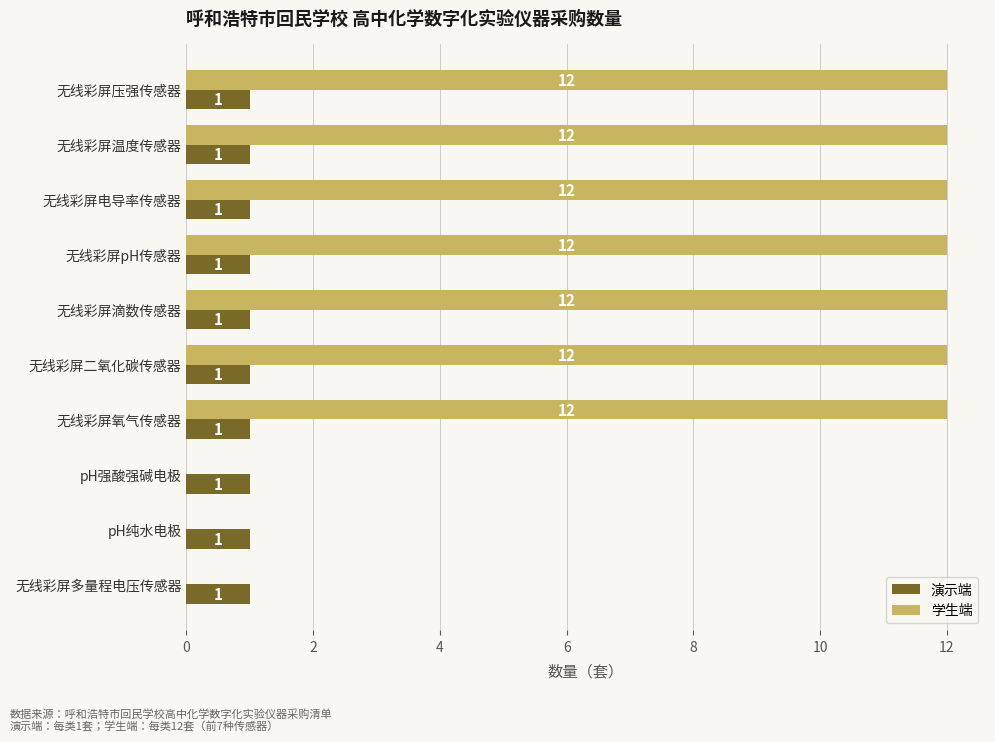

What is the sum of all 学生端 values?

84